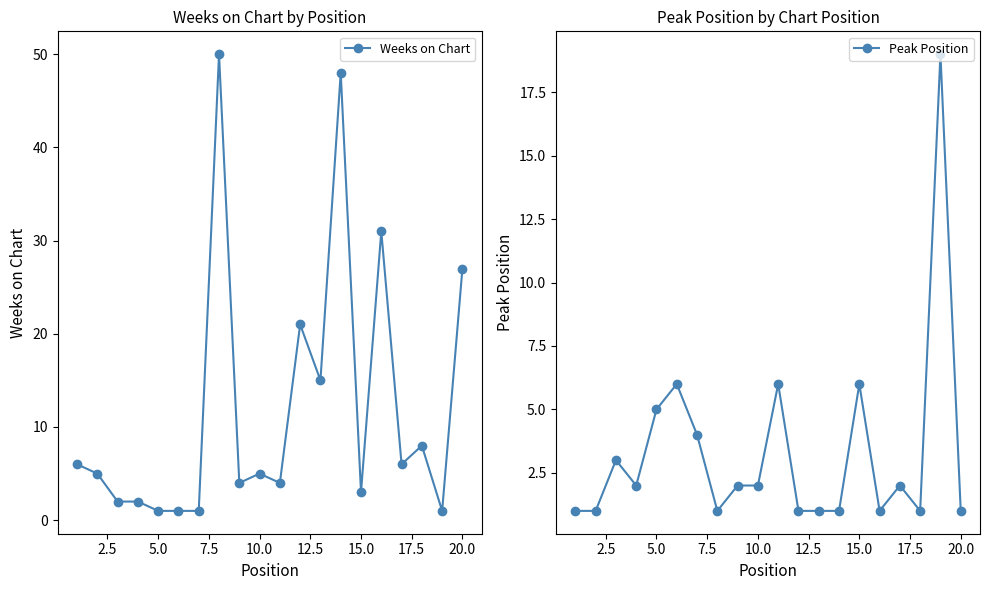

Where is Weeks on Chart nearest to the value 25?

20.0